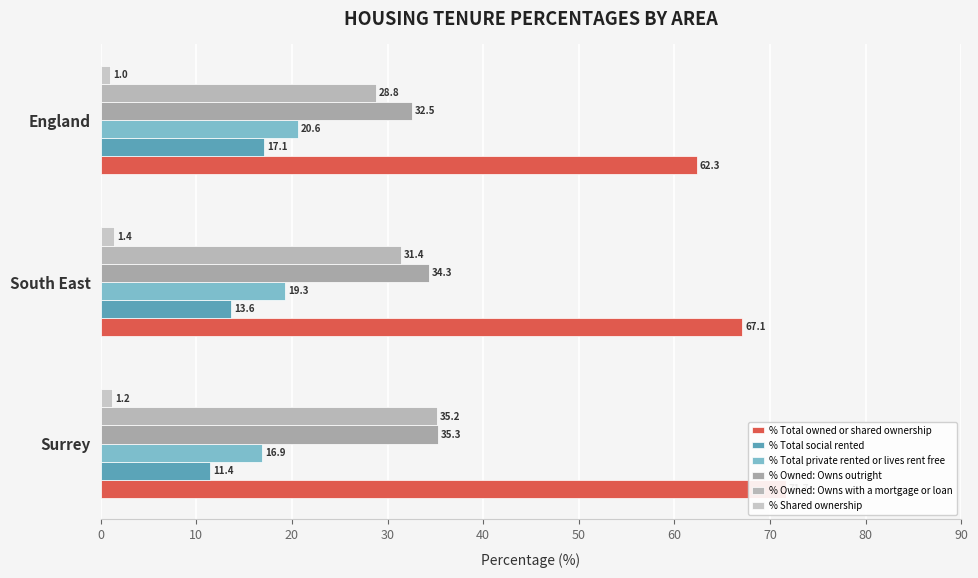

What is the highest value of the % Total social rented series?

17.1